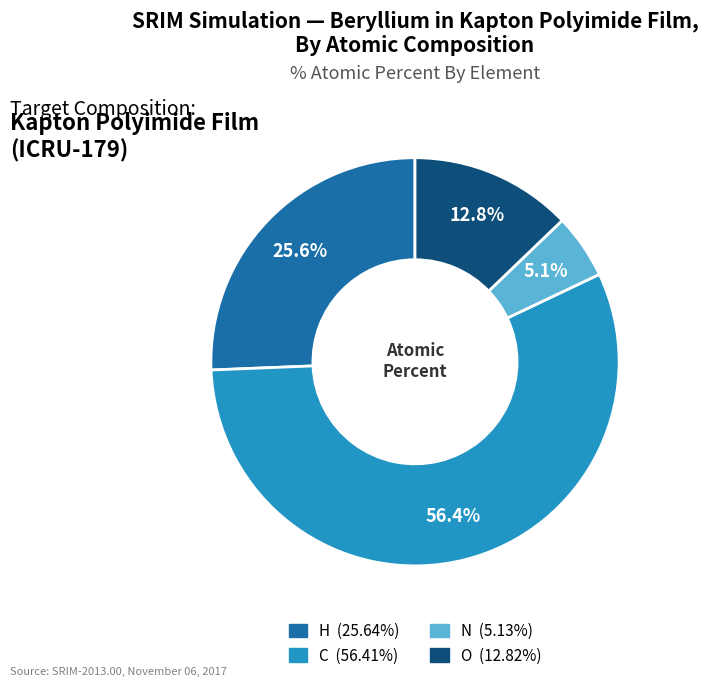

Does H represent more than half of the total?

No